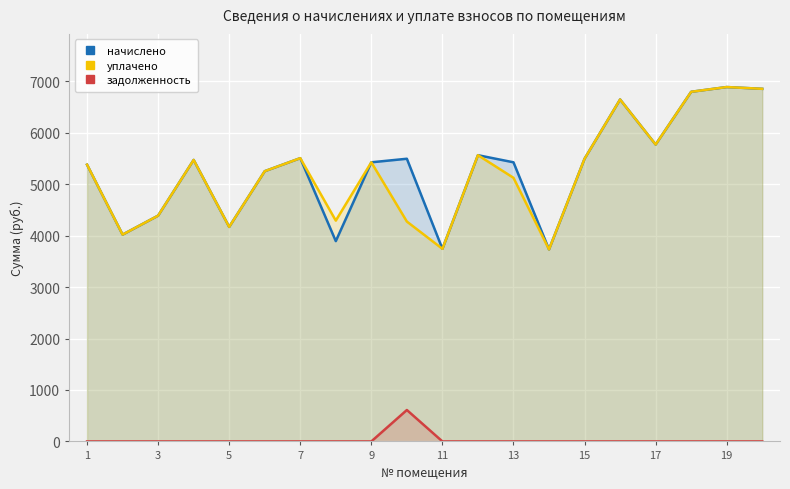

Reading left to right, extract all data points from this chart.

начислено: 5379.8	4020.5	4389.1	5472.0	4170.2	5253.1	5506.6	3893.8	5425.9	5495.0	3744.0	5564.2	5425.9	3732.5	5495.0	6647.0	5771.5	6796.8	6889.0	6854.4
уплачено: 5379.8	4020.5	4389.1	5472.0	4170.2	5253.1	5506.6	4292.6	5425.9	4273.9	3744.0	5564.2	5124.5	3732.5	5495.0	6647.0	5771.5	6796.8	6889.0	6854.4
задолженность: 0.0	0.0	0.0	0.0	0.0	0.0	0.0	0.0	0.0	610.6	0.0	0.0	0.0	0.0	0.0	0.0	0.0	0.0	0.0	0.0